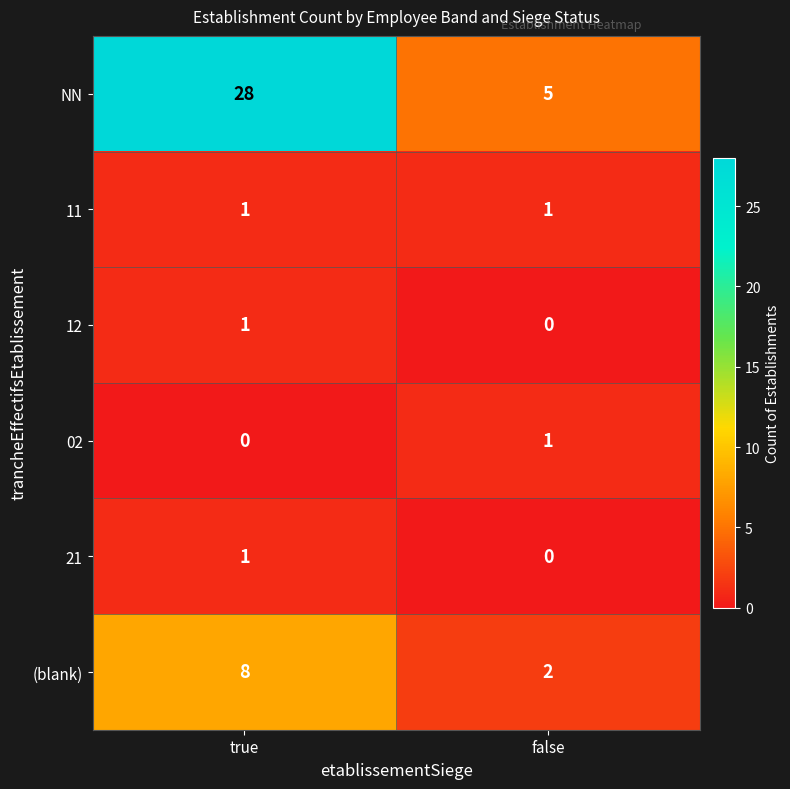

Which series has the largest total across all categories?

NN